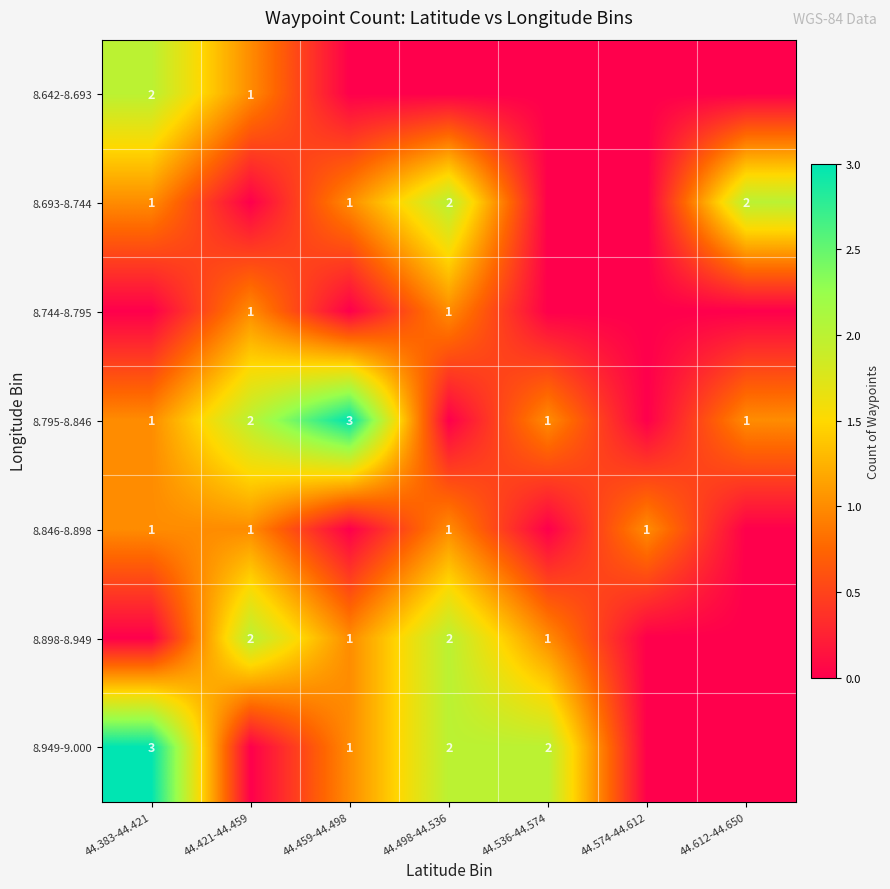

True or false: 8.949-9.000 has a value of 2 at 44.498-44.536.

True